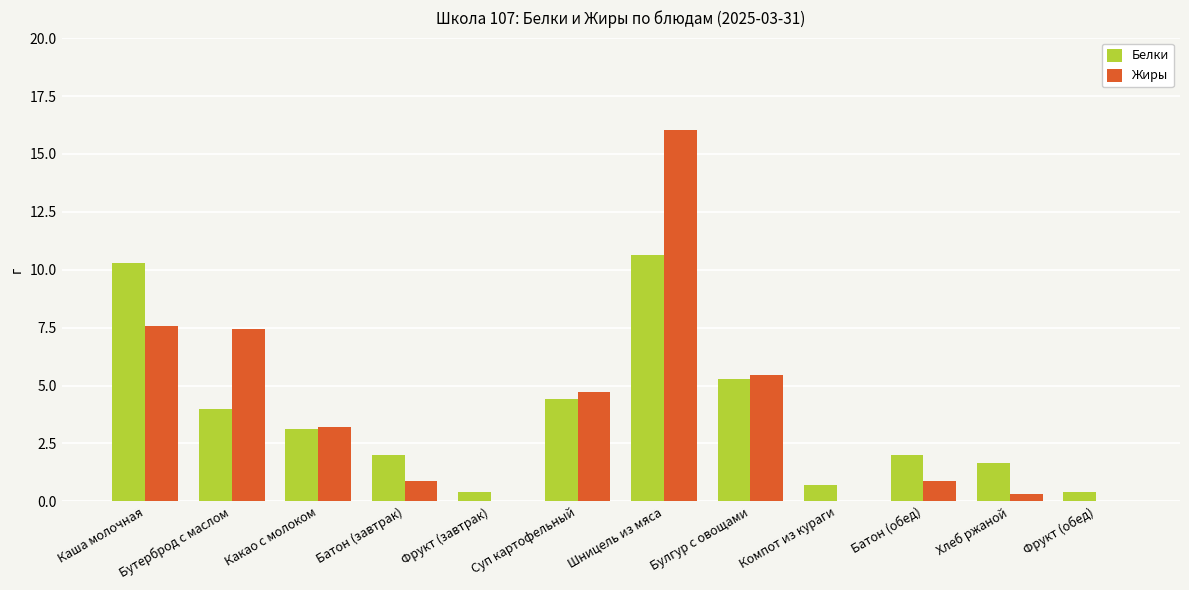

The value of Белки at Шницель из мяса is 16.7. True or false?

False